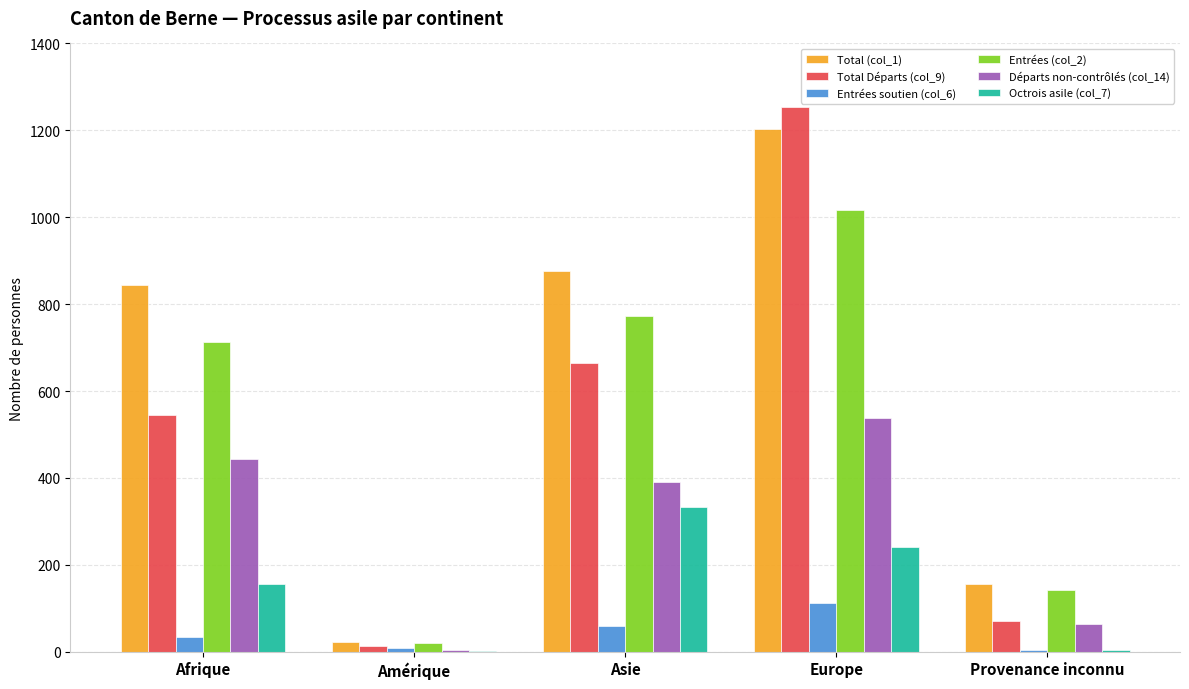

Is it true that Total Départs (col_9) equals 1888 at Europe?

False